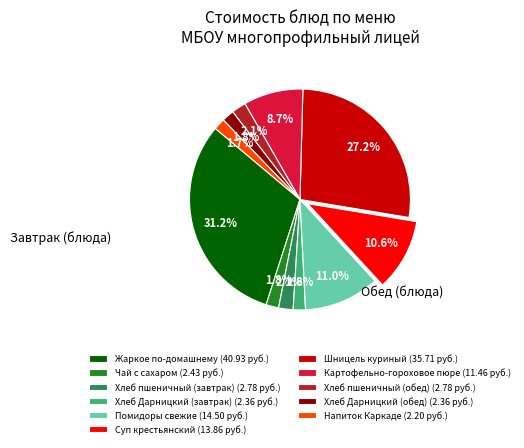

Does Хлеб Дарницкий (завтрак) account for over 50% of the chart?

No